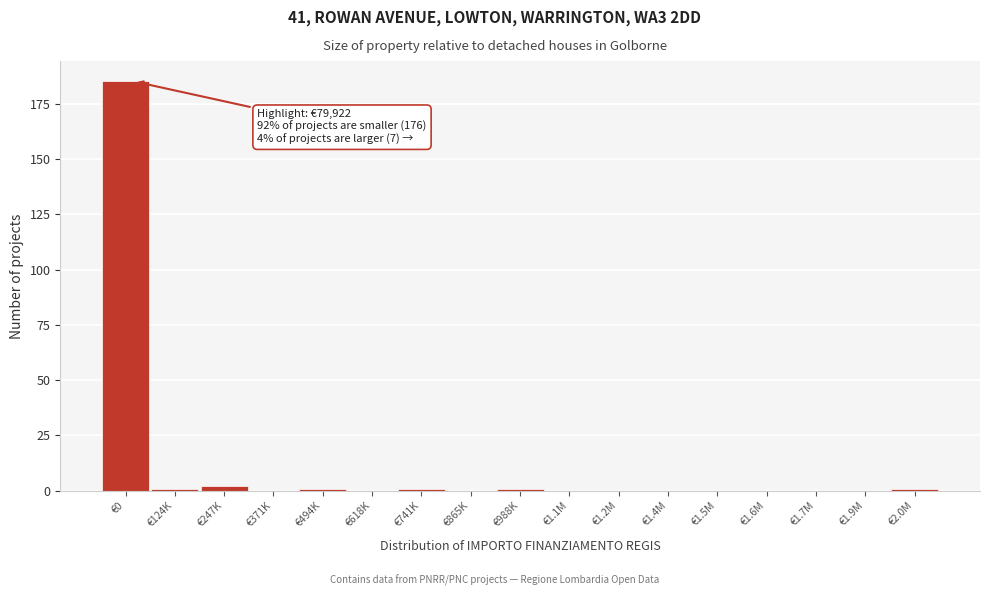

Reading right to left, transcribe all the data shown in this chart.

€2.0M=1	€1.9M=0	€1.7M=0	€1.6M=0	€1.5M=0	€1.4M=0	€1.2M=0	€1.1M=0	€988K=1	€865K=0	€741K=1	€618K=0	€494K=1	€371K=0	€247K=2	€124K=1	€0=185